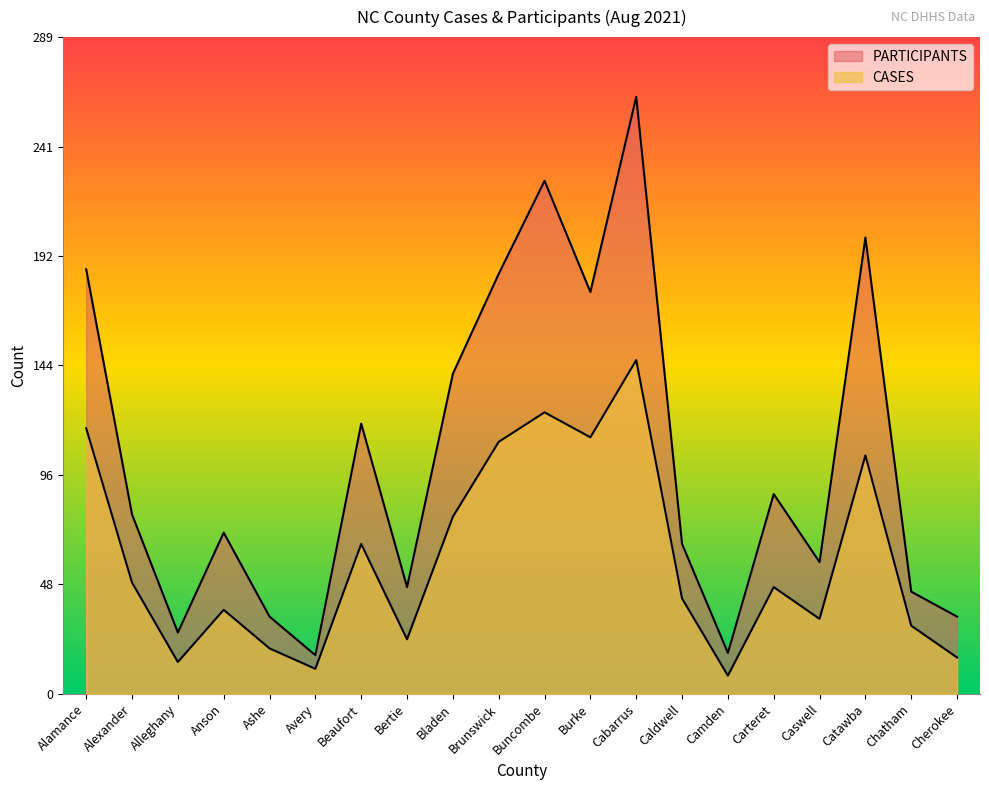

True or false: PARTICIPANTS has more than 0 points higher than both neighbors.

True